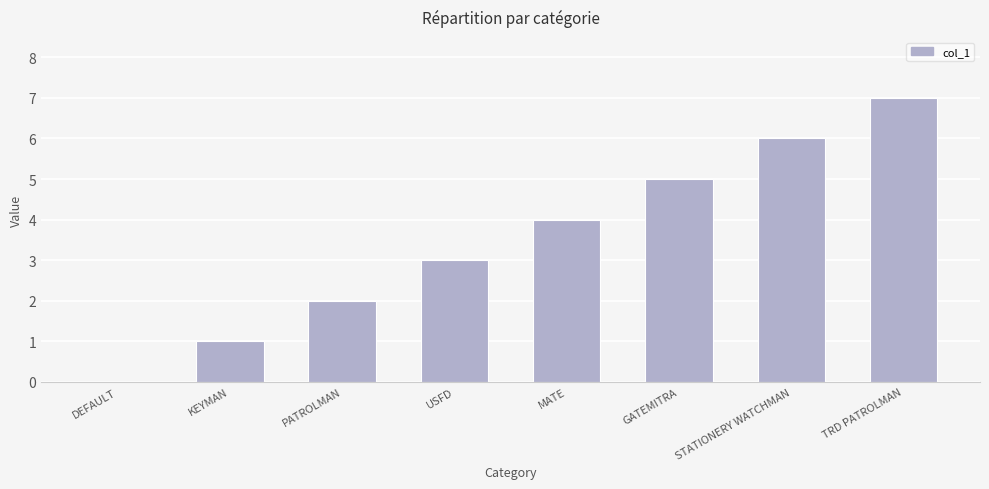

Is it true that the value at USFD is 3?

True